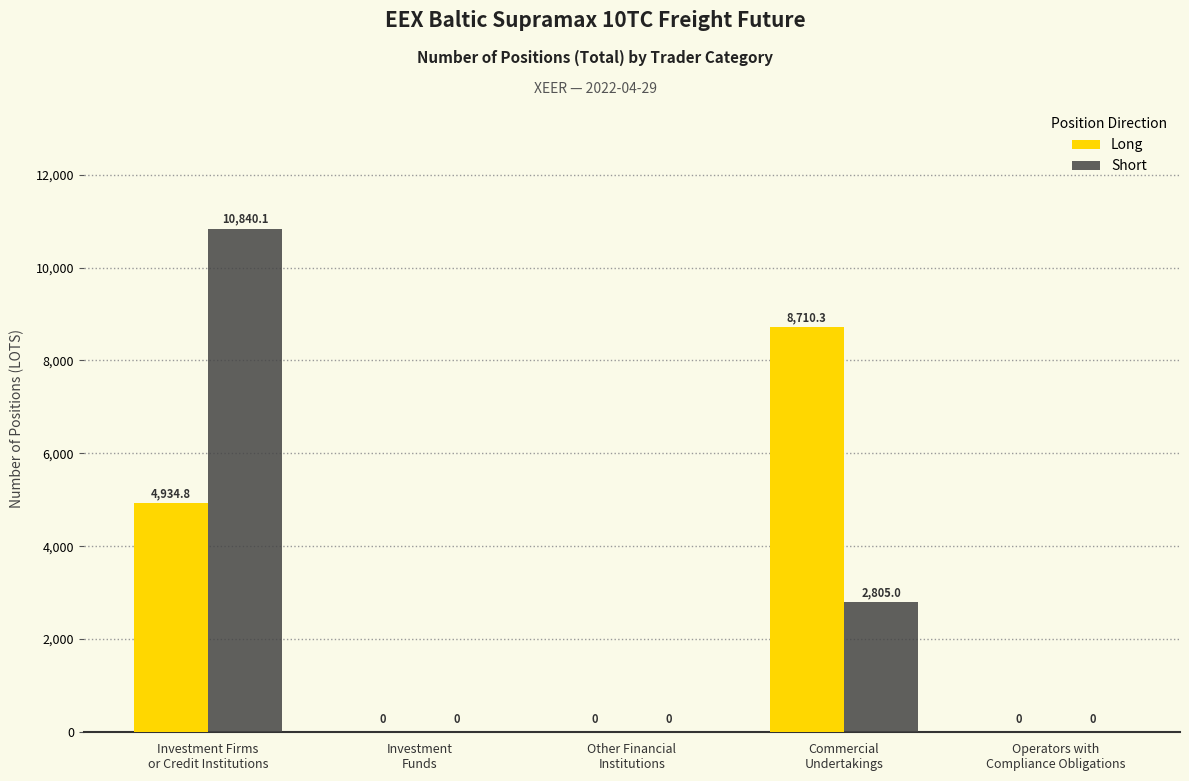

What is the maximum value for Long?

8710.3